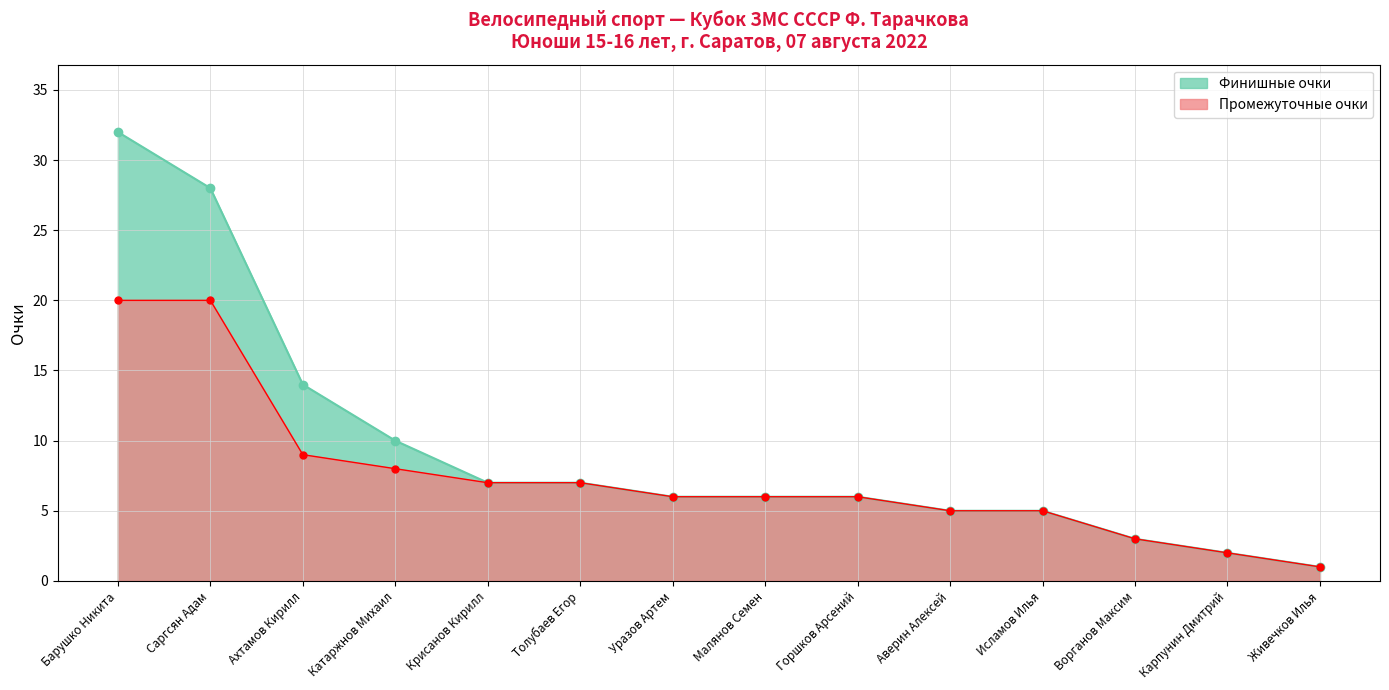

What is the value of the Финишные очки point at the 14th from the left?

1